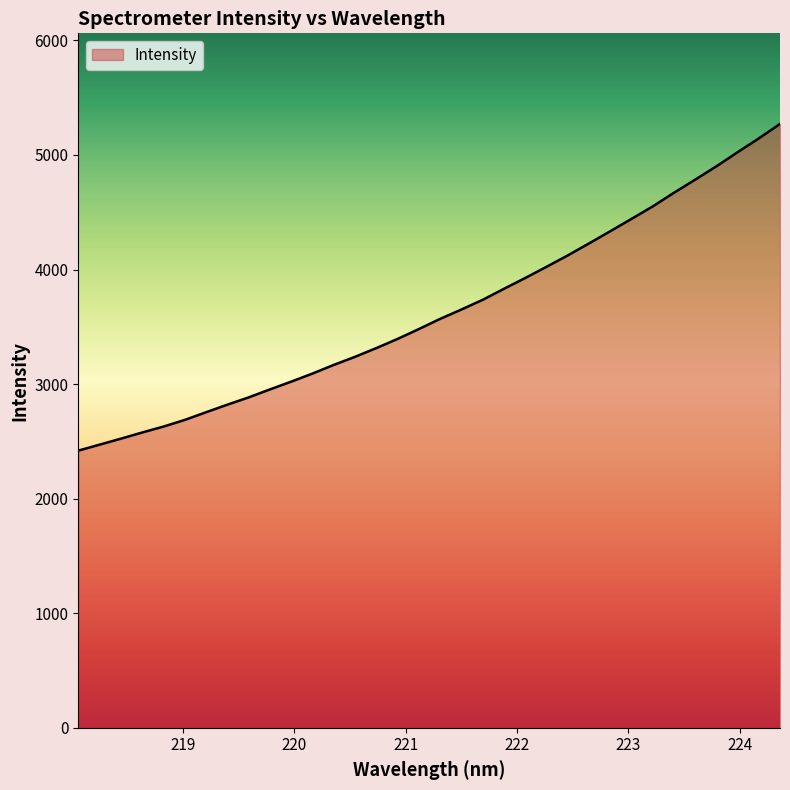

What is the difference between the maximum and minimum values?

2851.9